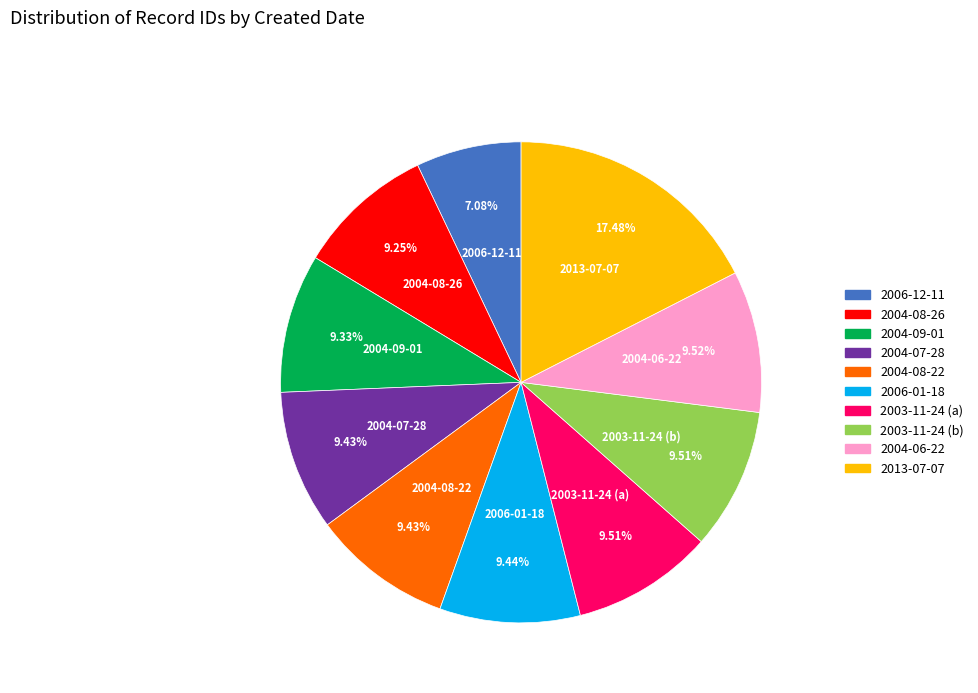

Is there a majority slice in this chart?

No